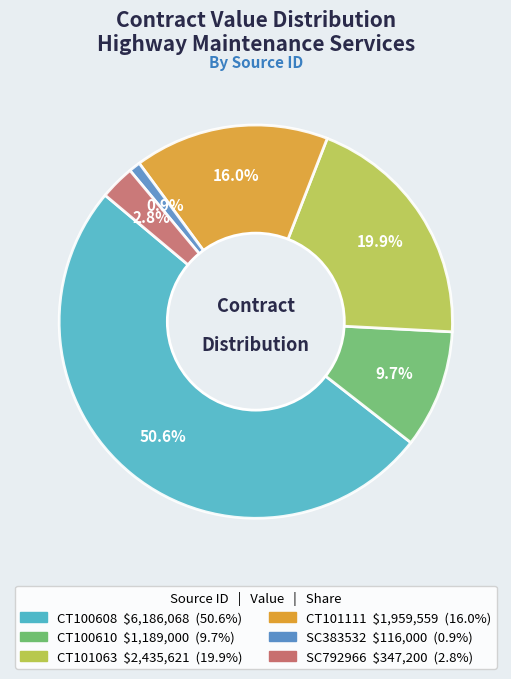

Count the number of slices in the pie.

6